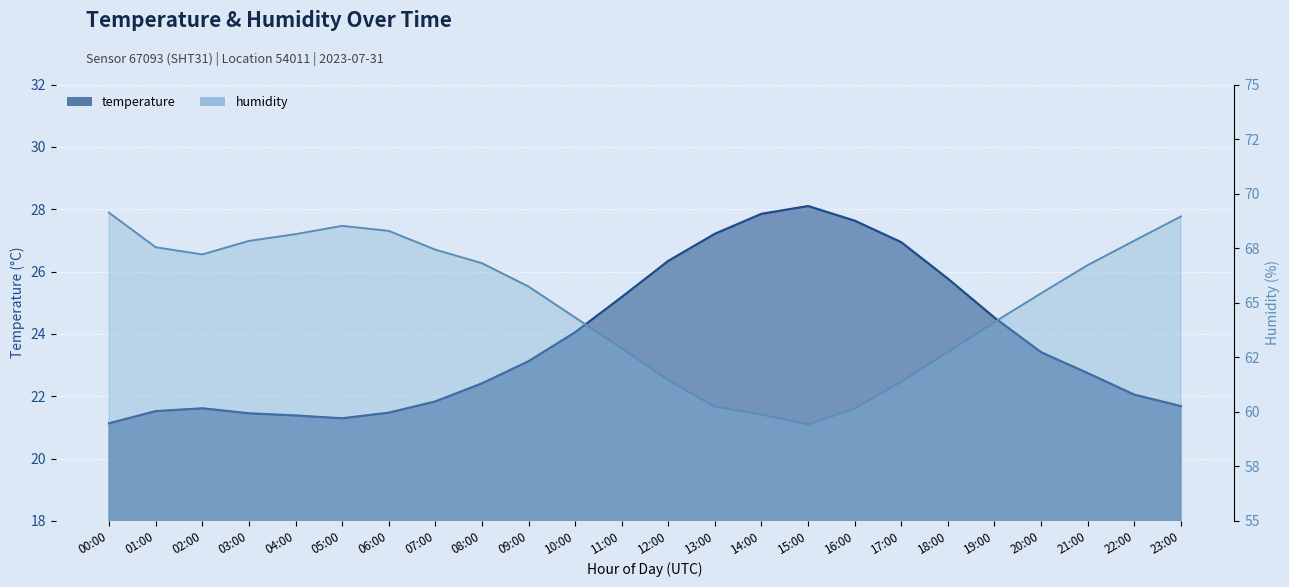

Reading right to left, transcribe all the data shown in this chart.

temperature: 23:00=21.7	22:00=22.1	21:00=22.7	20:00=23.4	19:00=24.5	18:00=25.8	17:00=26.9	16:00=27.6	15:00=28.1	14:00=27.9	13:00=27.2	12:00=26.3	11:00=25.2	10:00=24.1	09:00=23.1	08:00=22.4	07:00=21.8	06:00=21.5	05:00=21.3	04:00=21.4	03:00=21.4	02:00=21.6	01:00=21.5	00:00=21.1
humidity: 23:00=69.0	22:00=67.8	21:00=66.7	20:00=65.4	19:00=64.1	18:00=62.7	17:00=61.4	16:00=60.1	15:00=59.4	14:00=59.9	13:00=60.2	12:00=61.5	11:00=62.9	10:00=64.3	09:00=65.7	08:00=66.8	07:00=67.4	06:00=68.3	05:00=68.5	04:00=68.1	03:00=67.8	02:00=67.2	01:00=67.5	00:00=69.1